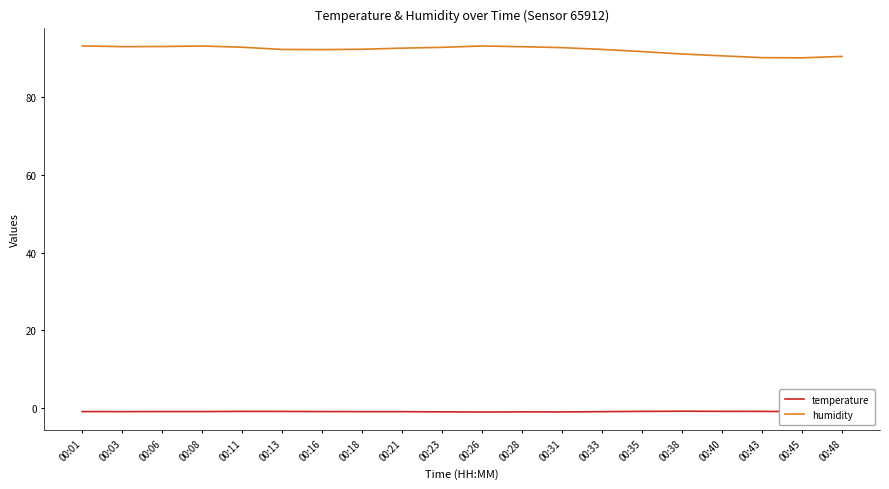

True or false: temperature has more than 0 interior local peaks.

True